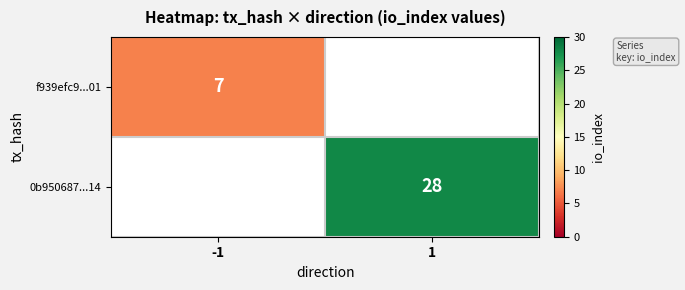

At which category does the chart reach its peak across all series?

1